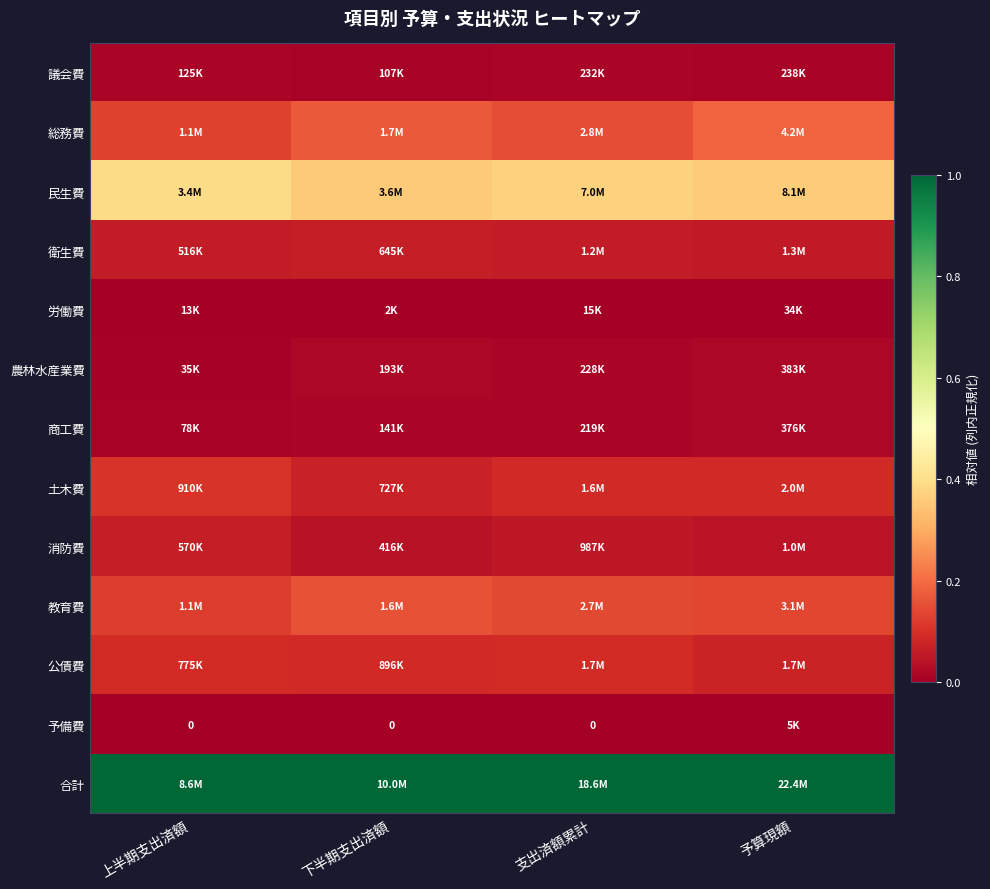

The value of 合計 at 予算現額 is 0.4. True or false?

False